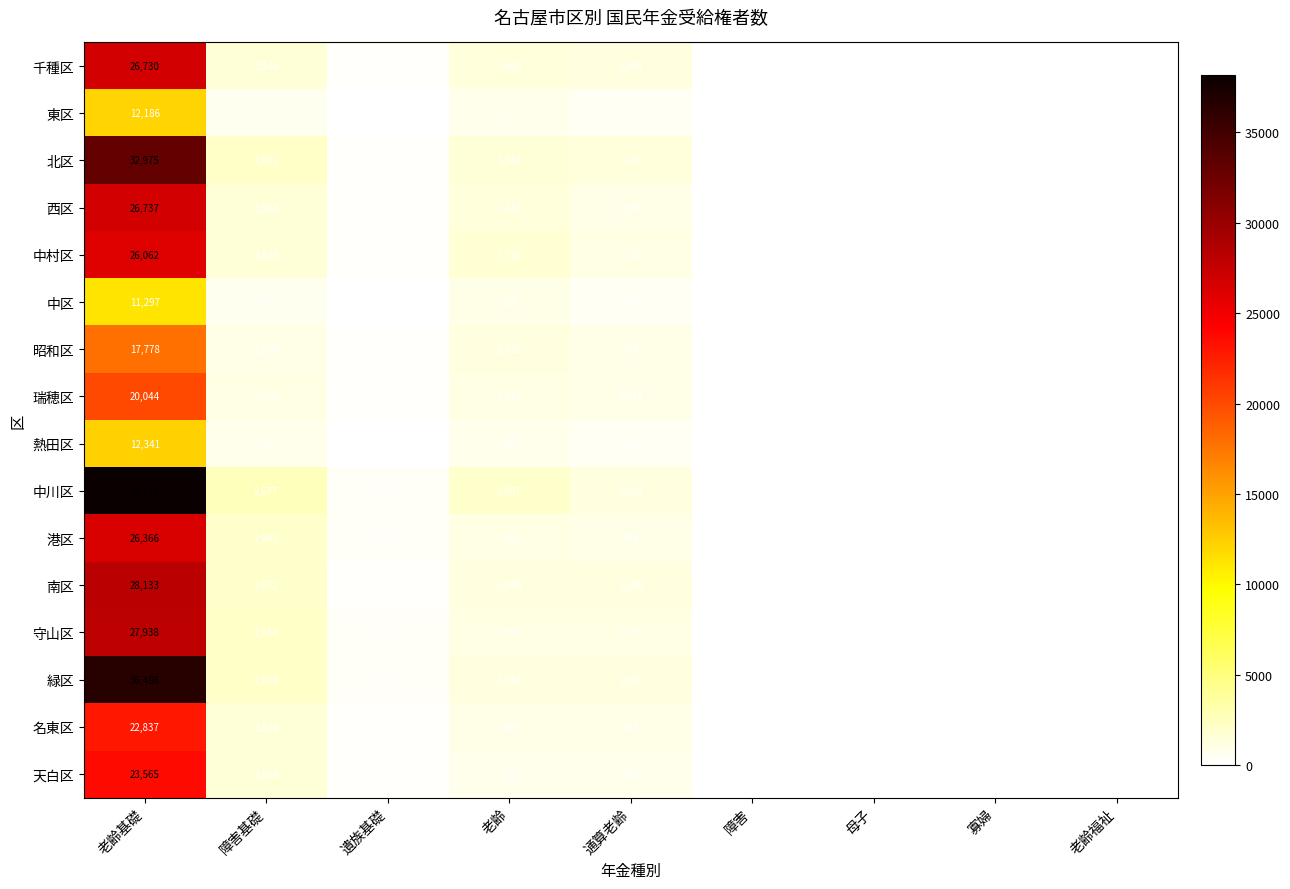

At which label does 熱田区 reach its peak?

老齢基礎